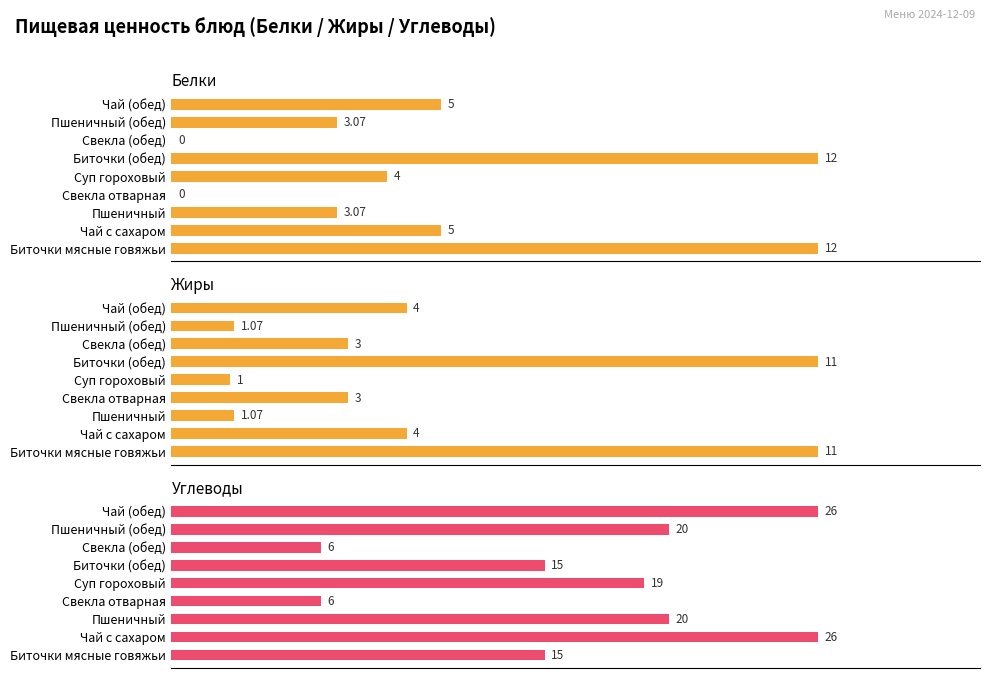

What is the average value of the Белки series?

4.9